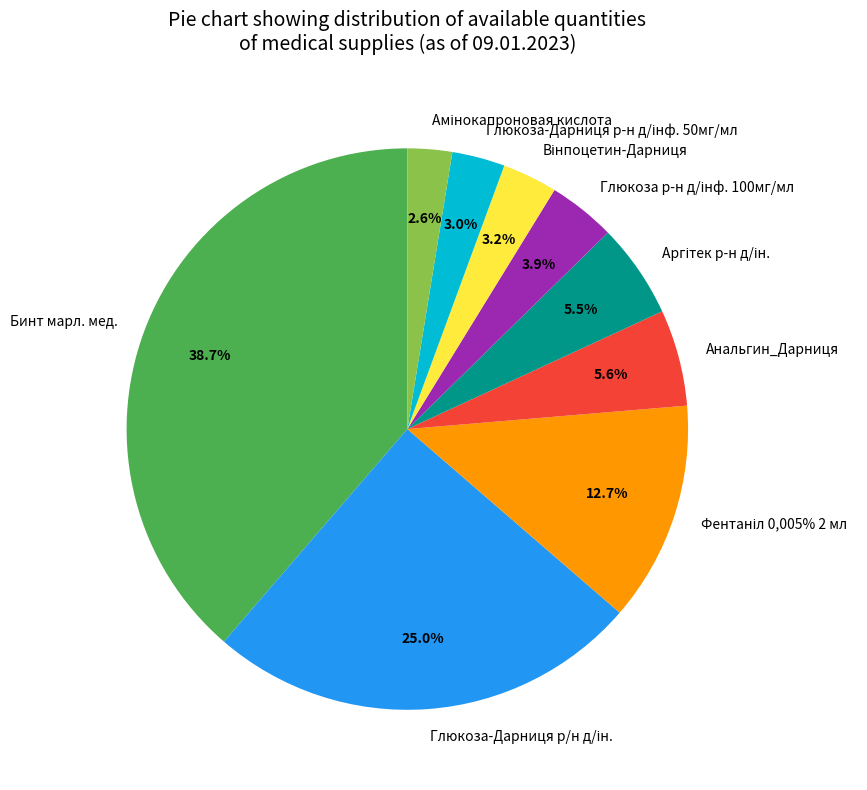

Which slice is the largest?

Бинт марл. мед.